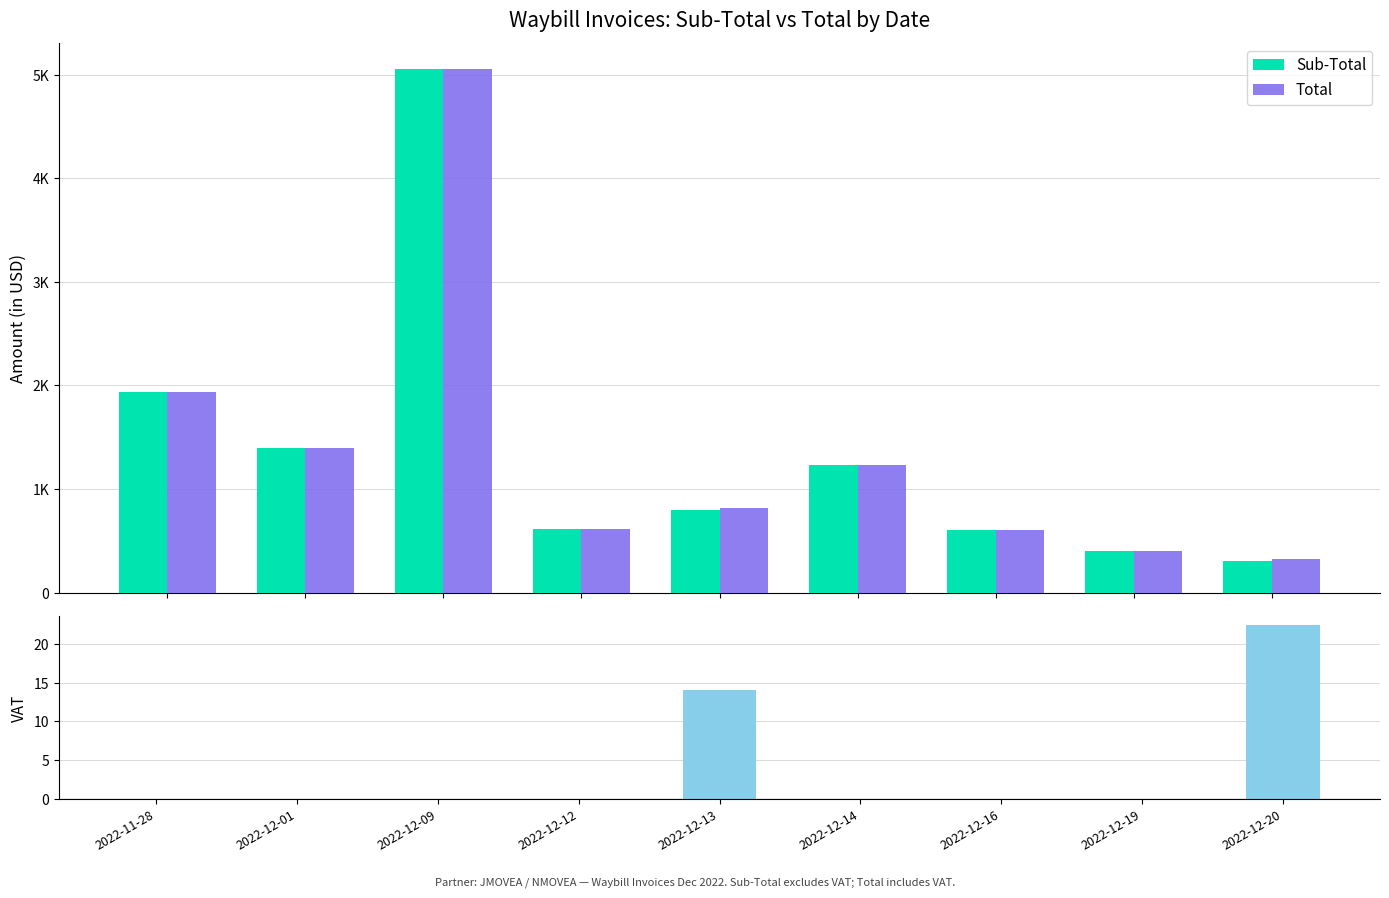

The VAT series shows -9.7 at 2022-12-19. True or false?

False